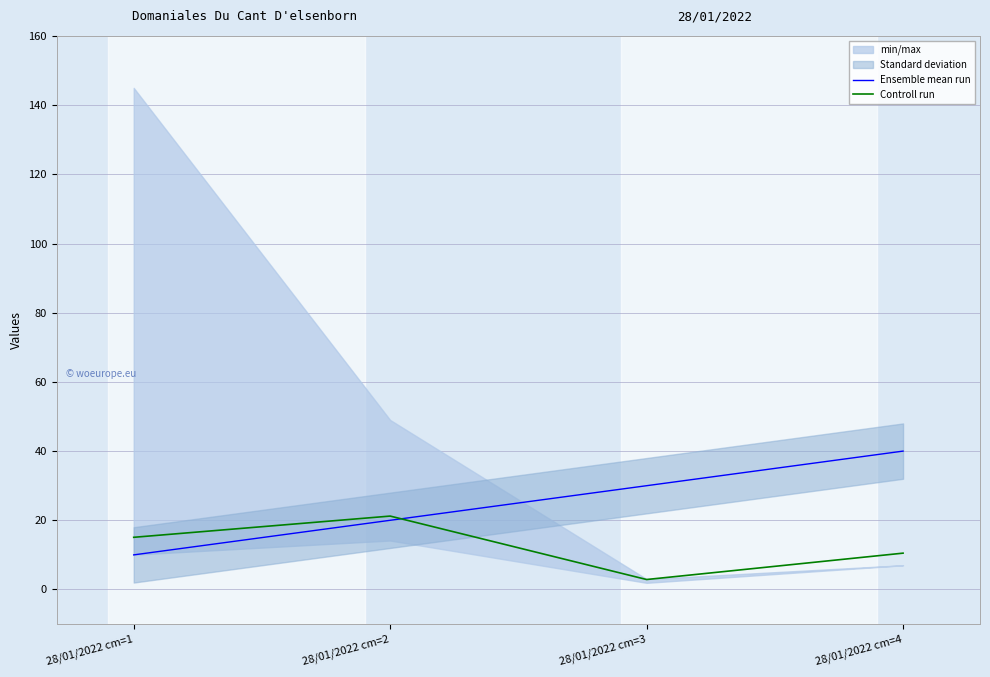

Is this an area chart (filled region under the line)?

No